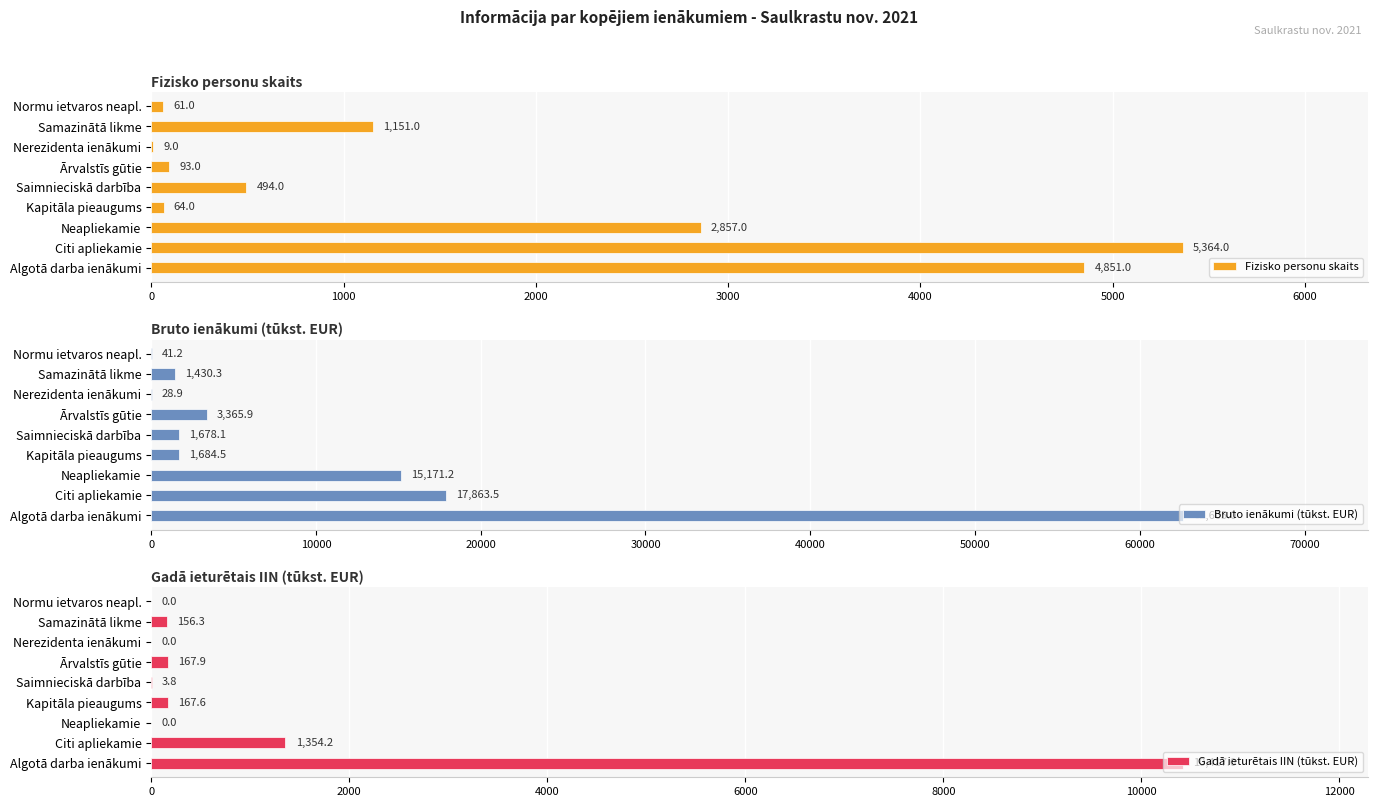

The value of Fizisko personu skaits at 2000 is 720.8. True or false?

False